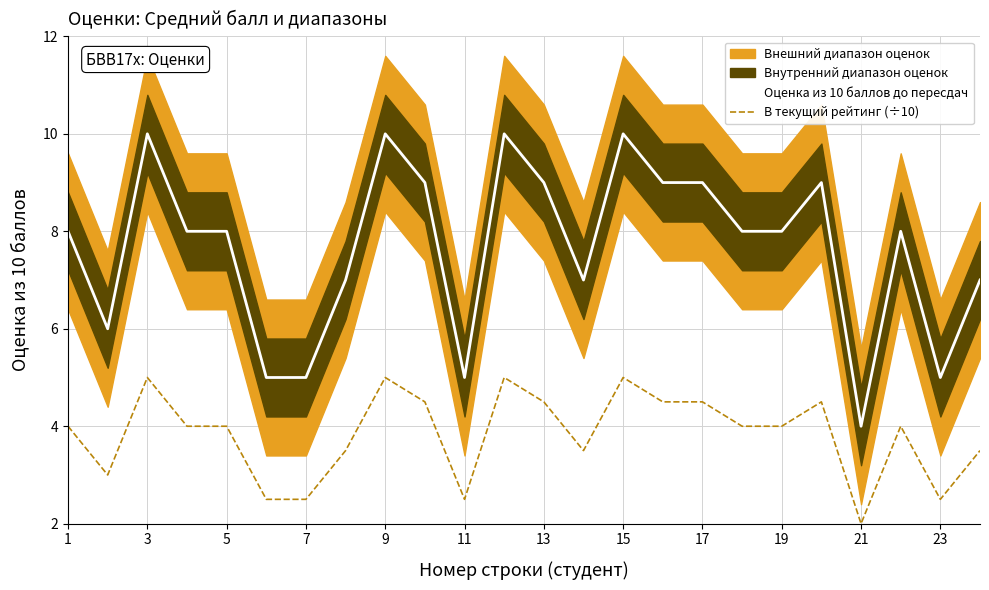

The value of В текущий рейтинг (÷10) at 15 is 2.5. True or false?

False